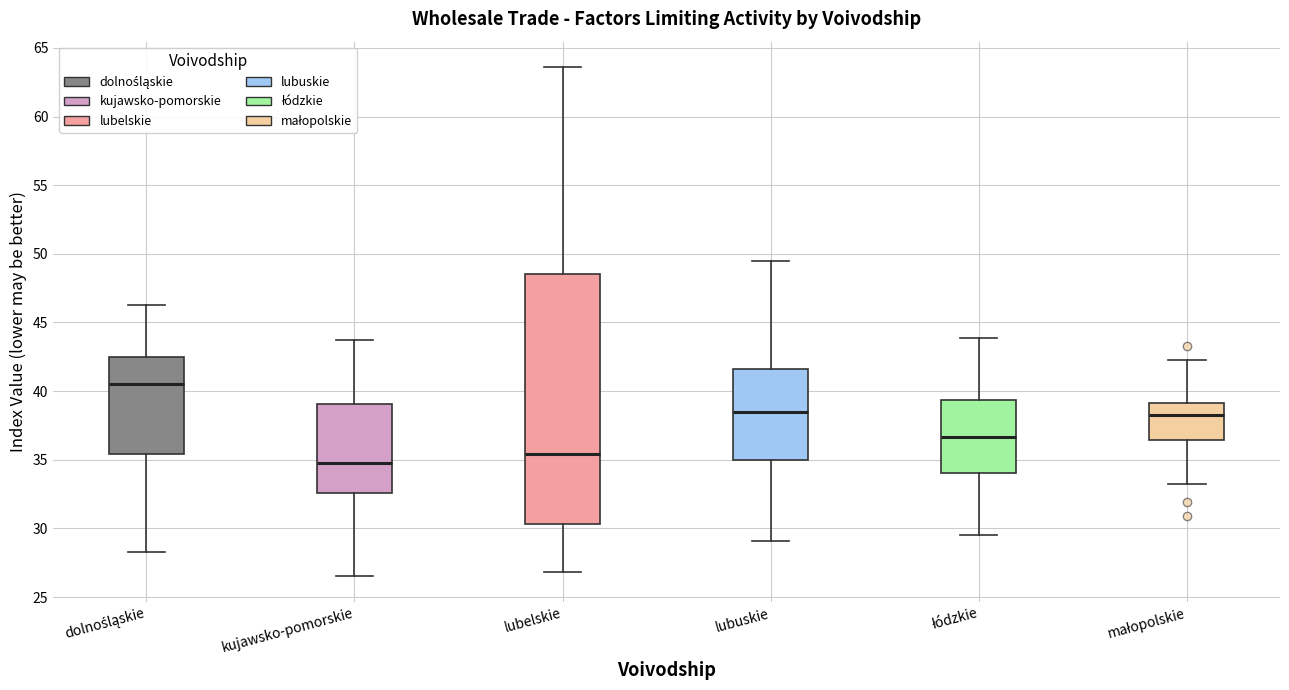

Which box is the tallest, from its lower edge to its upper edge?

lubelskie